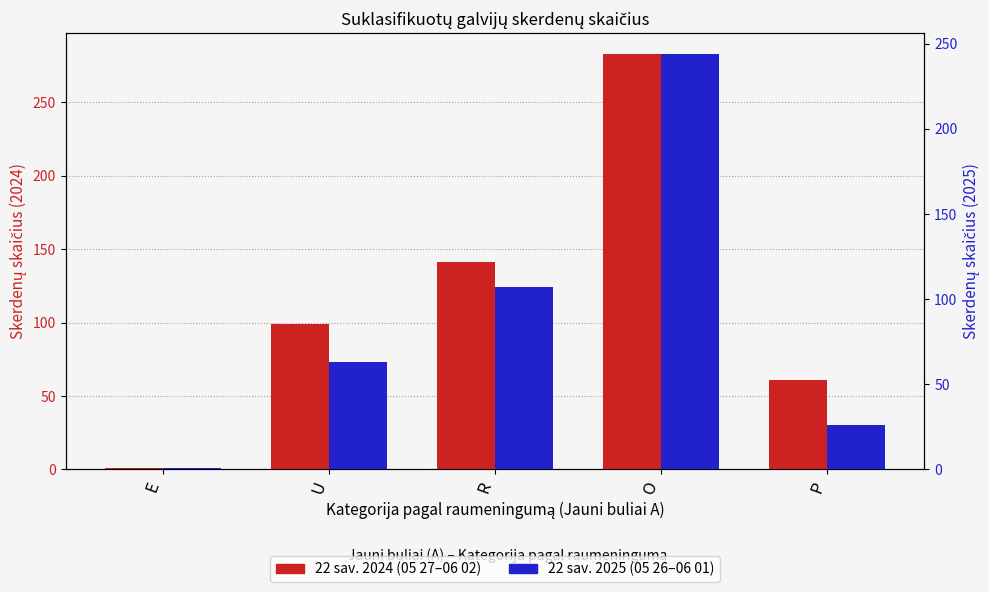

Where does the 22 sav. 2024 (05 27–06 02) series first go above 99?

R